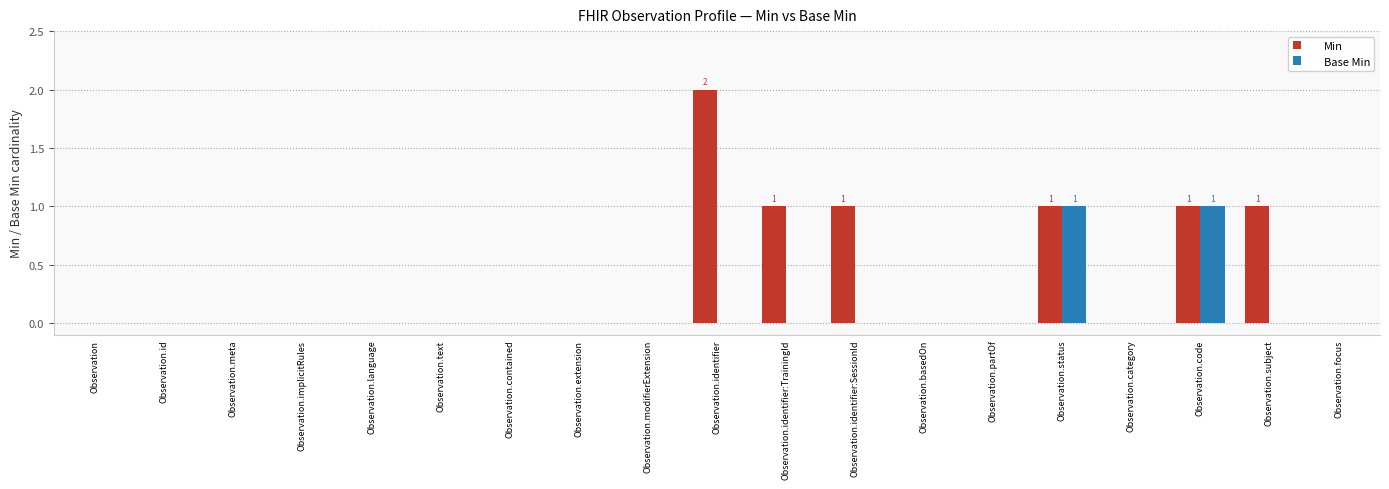

Which series has the largest total across all categories?

Min